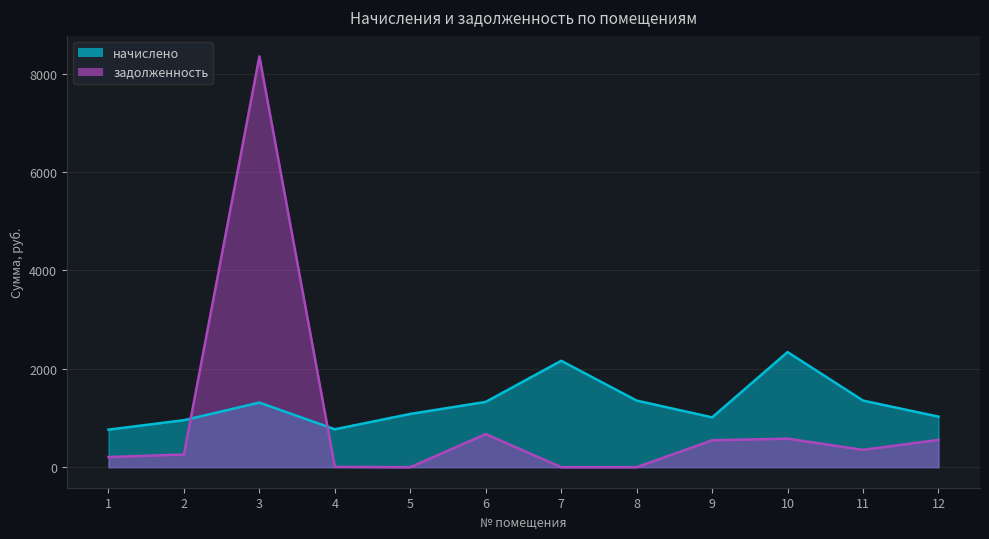

Which series has the widest spread of values?

задолженность